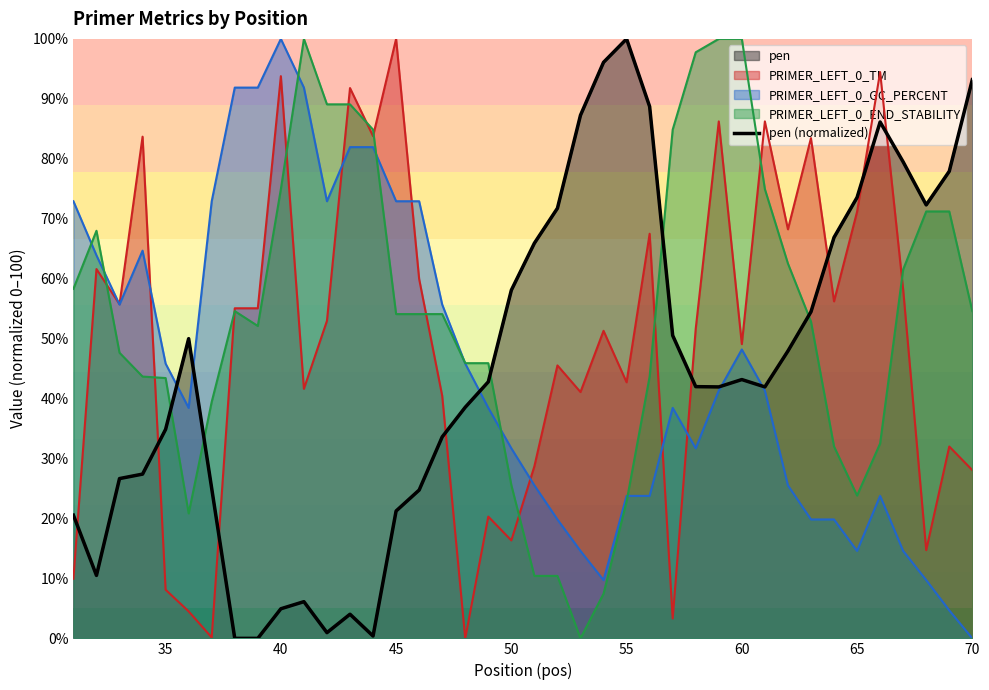

How many points are higher than both their immediate neighbors (excluding endpoints)?

6